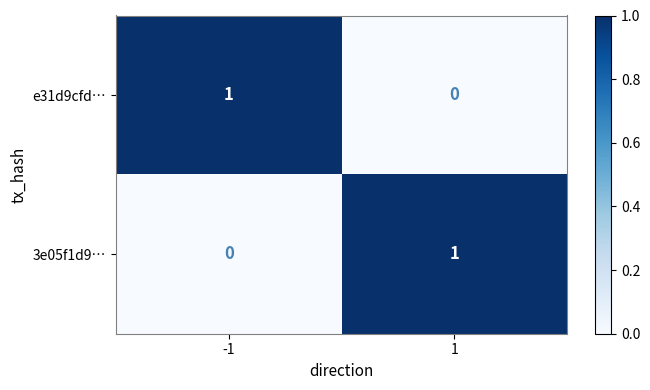

Rank the series at 1 from highest to lowest value.

3e05f1d9…, e31d9cfd…